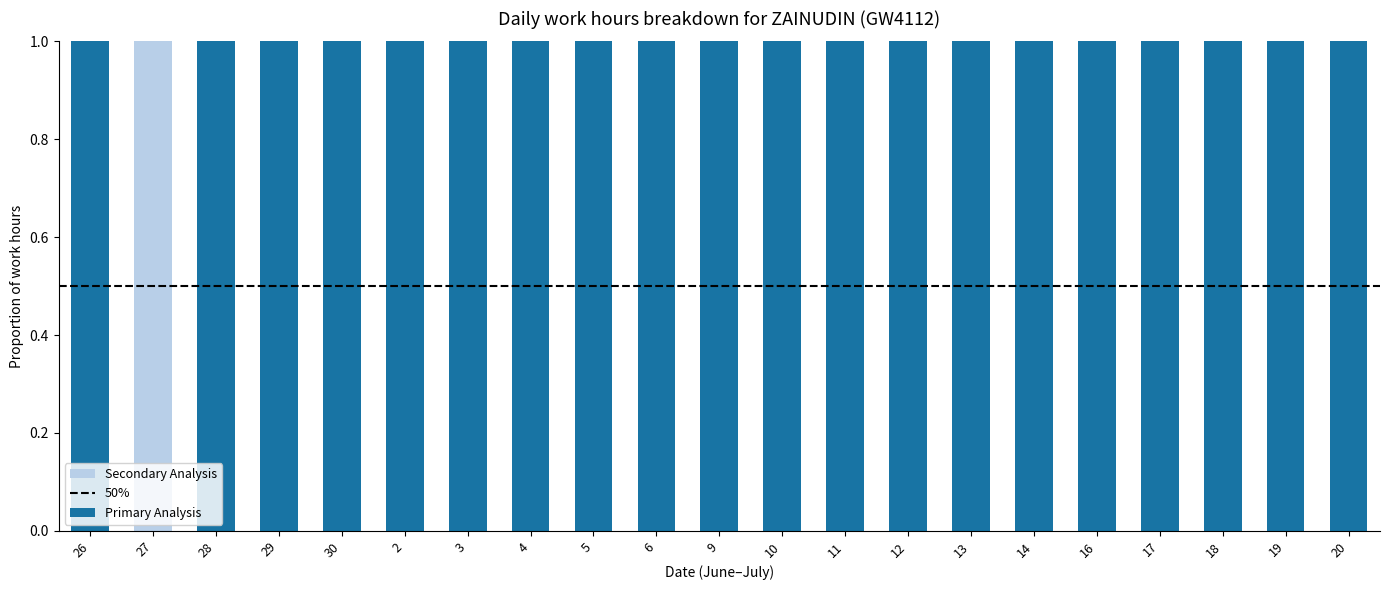

Is it true that Primary Analysis equals 2 at 6?

False